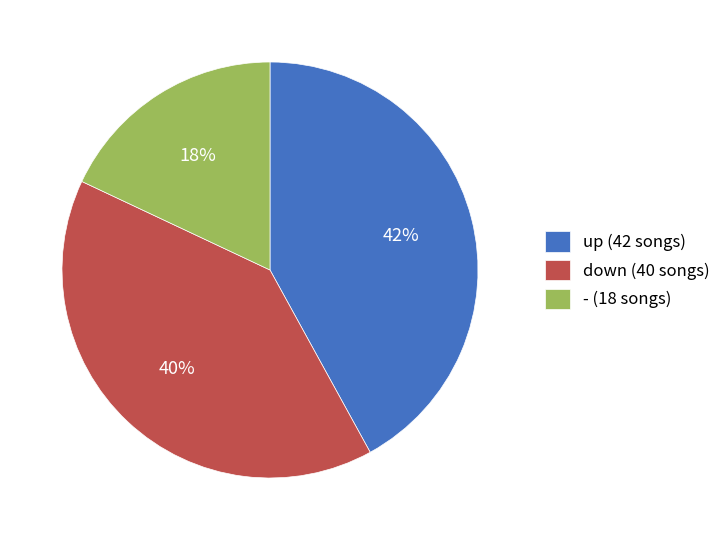

To the nearest percent, what is the difference between the - and up slice percentages?

24%